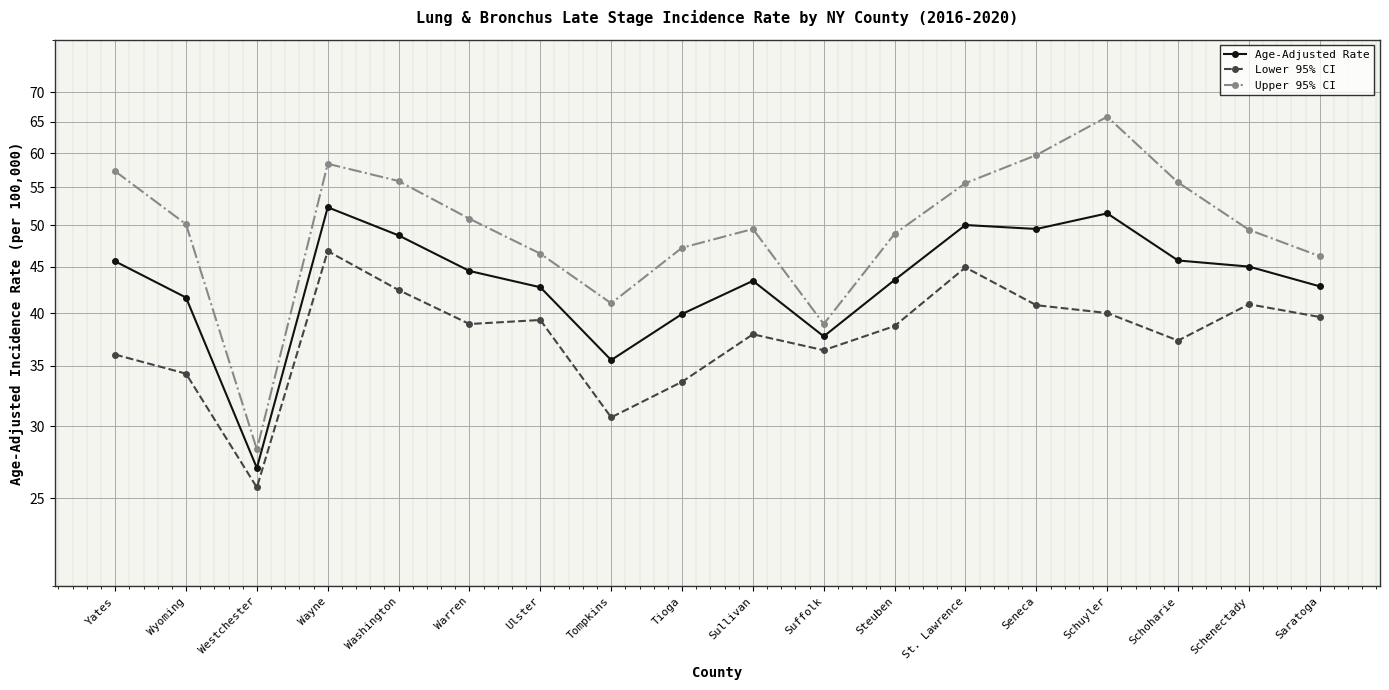

At how many categories does at least one series exceed 42?

15